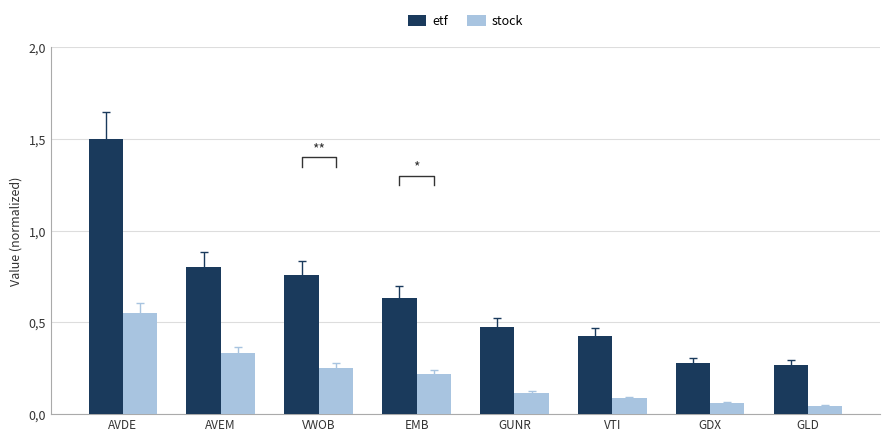

The stock series shows 0.0 at GLD. True or false?

True